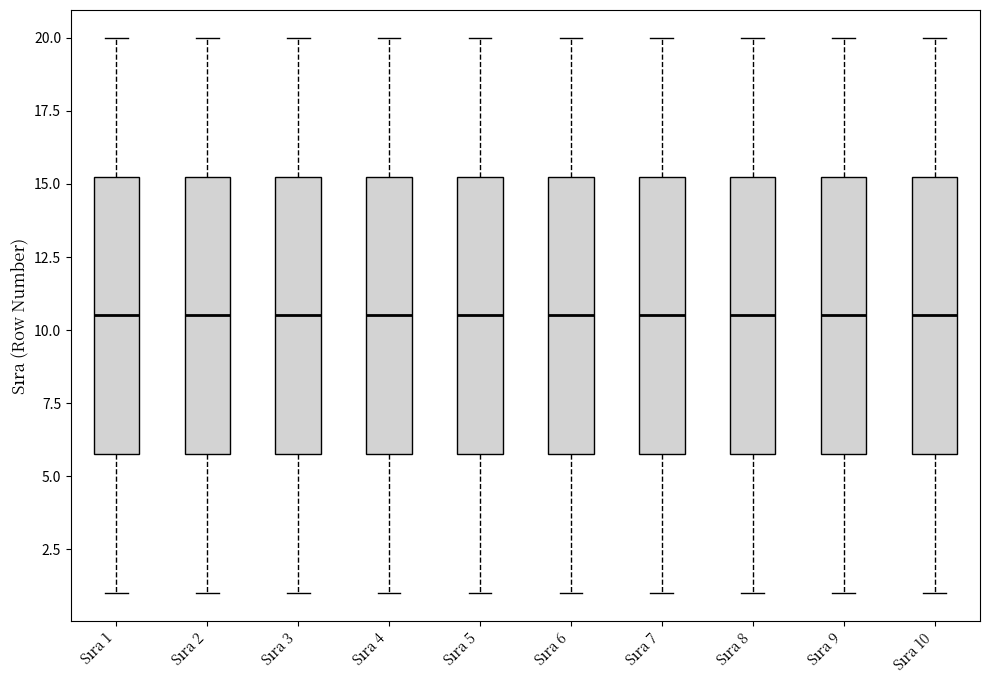

Where does the lower whisker of the box for Sıra 2 end on the y-axis? The values are not printed on the chart, so give them approximately, as read against the axis.

1.0